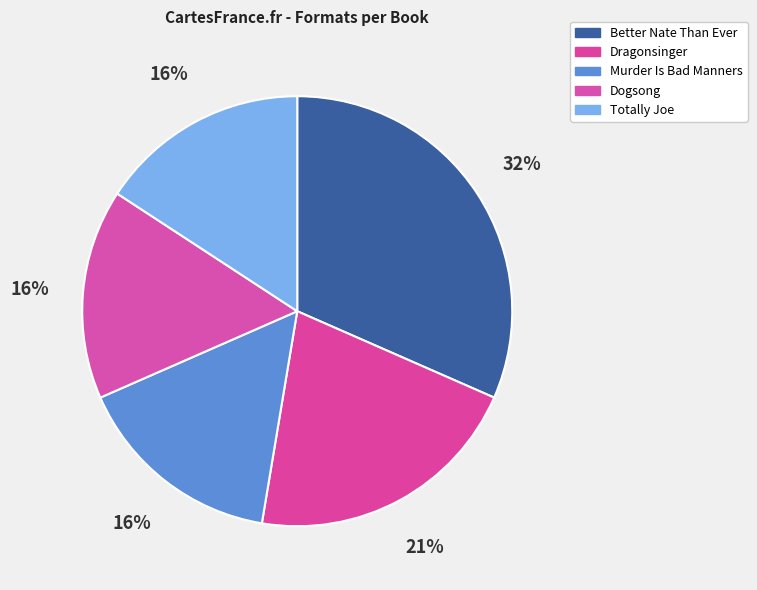

How many slices are in this pie chart?

5